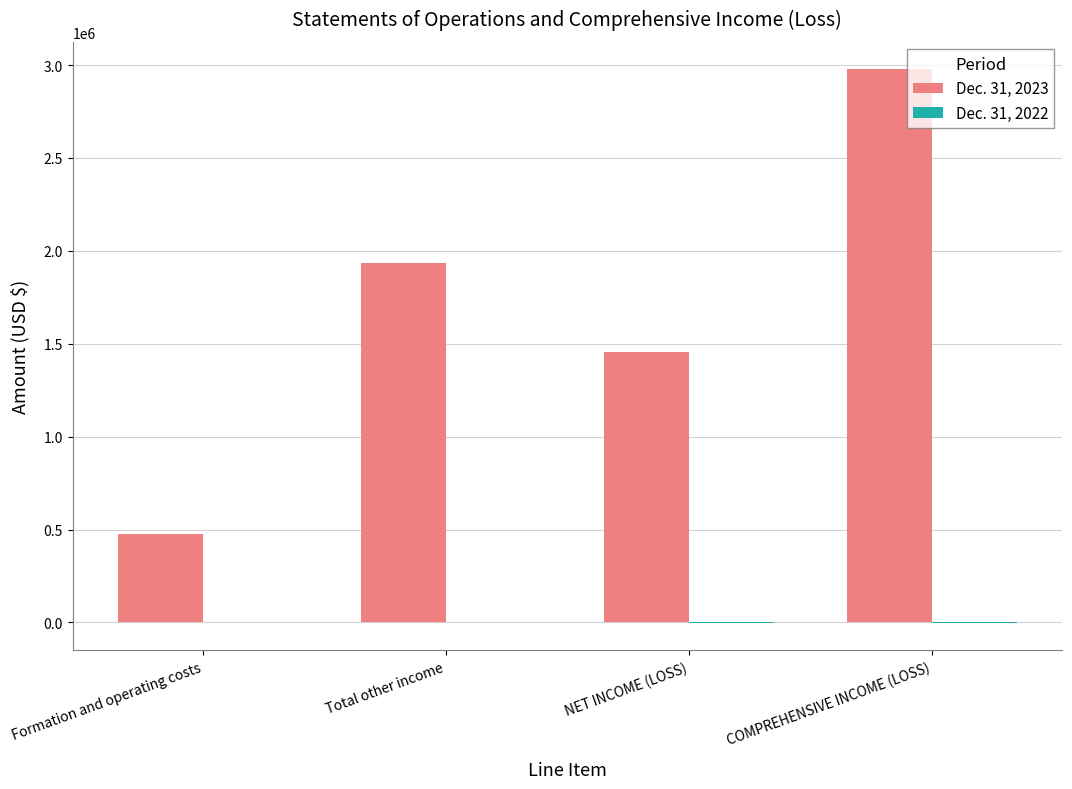

Which series has the largest total across all categories?

Dec. 31, 2023